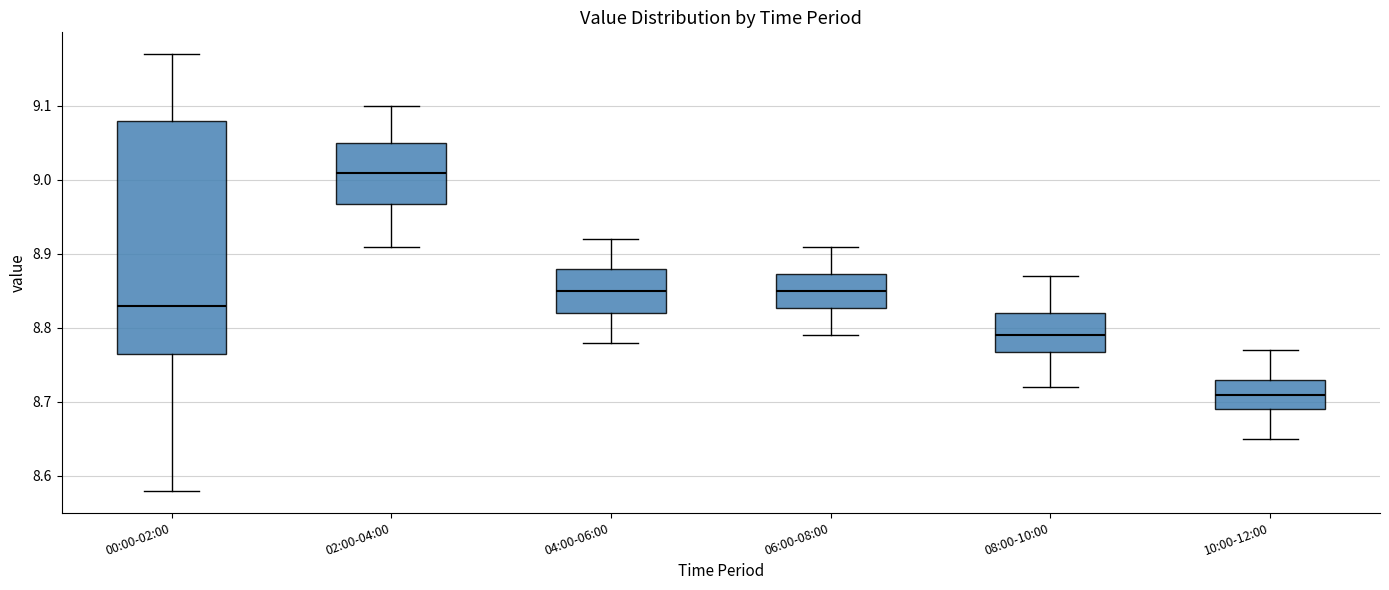

Which box is the tallest, from its lower edge to its upper edge?

00:00-02:00